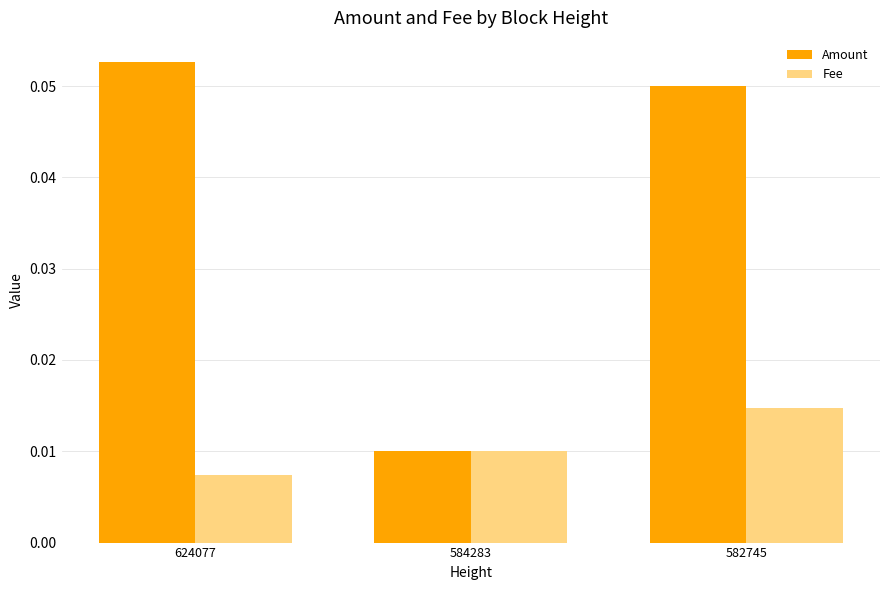

Which series has the largest range (max minus min)?

Amount